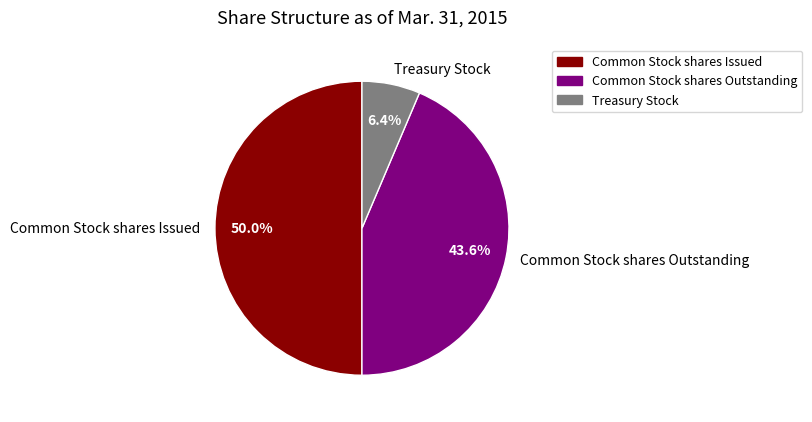

To the nearest percent, what is the combined percentage of Common Stock shares Issued and Common Stock shares Outstanding?

94%